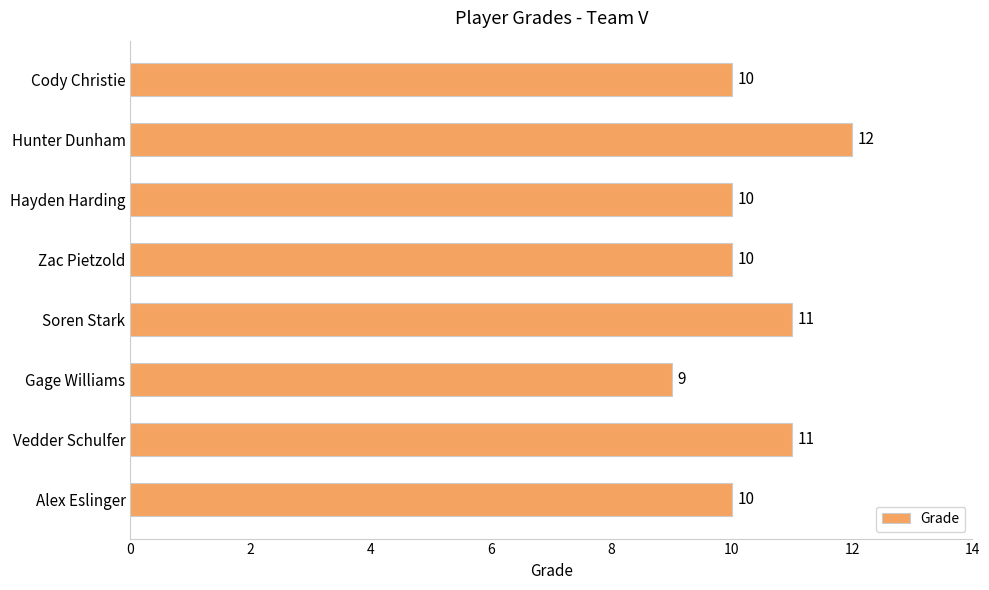

What is the average value?

10